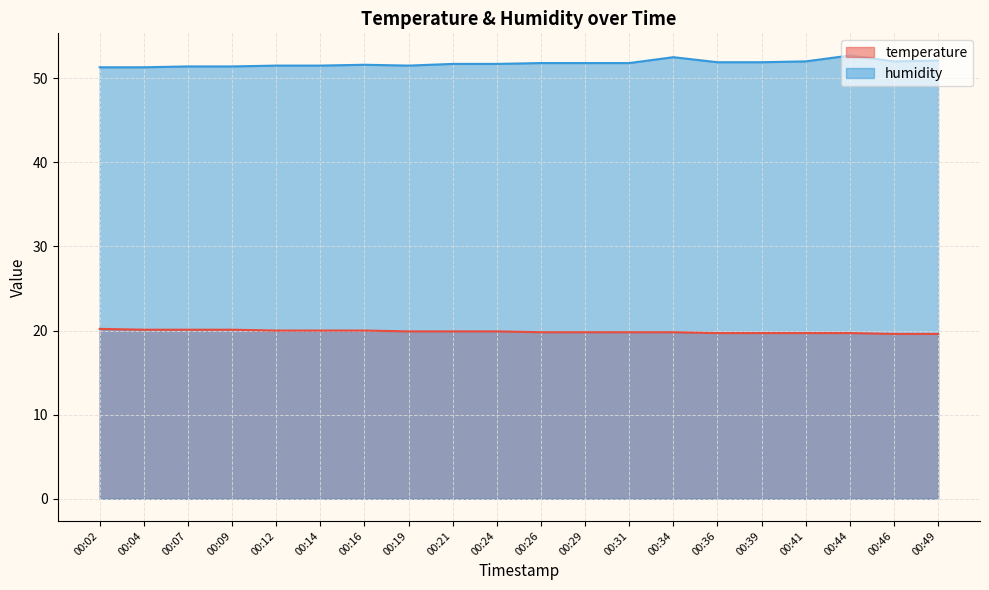

At which label does temperature reach its peak?

00:02